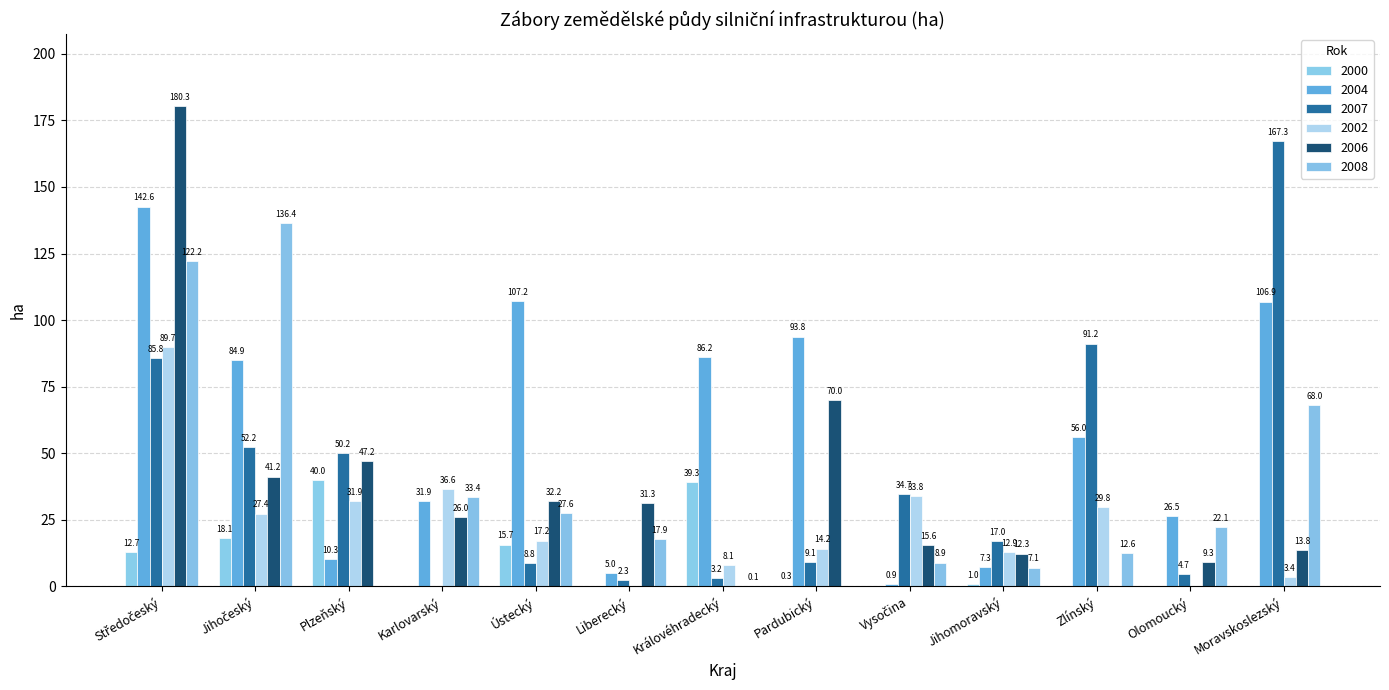

What is the sum of all 2008 values?

456.3